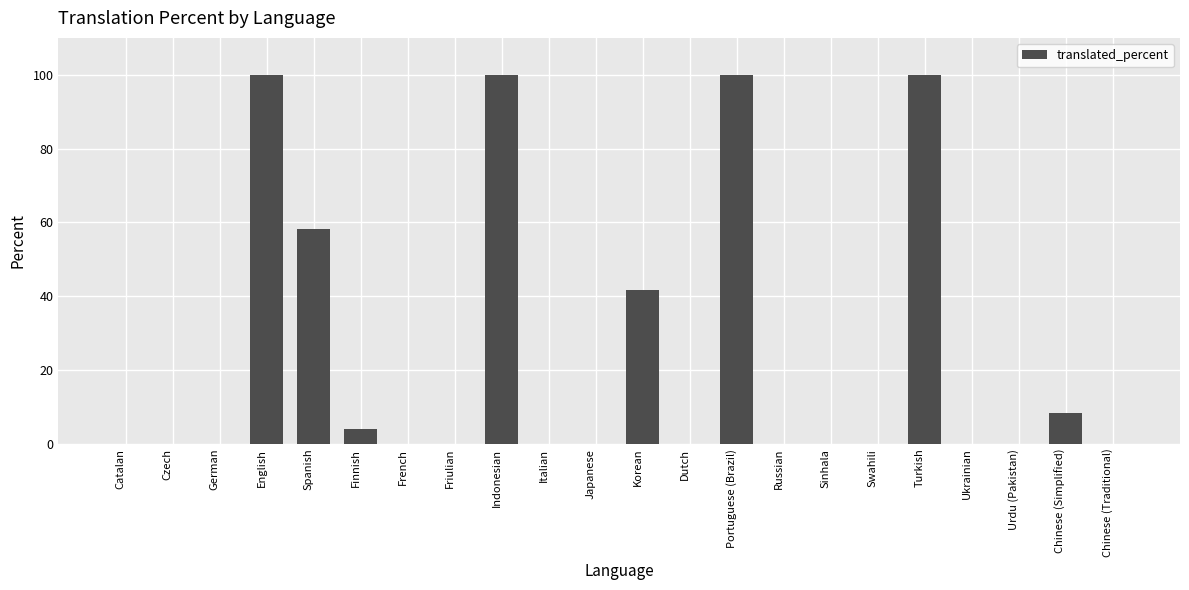

What is the average value?

23.3